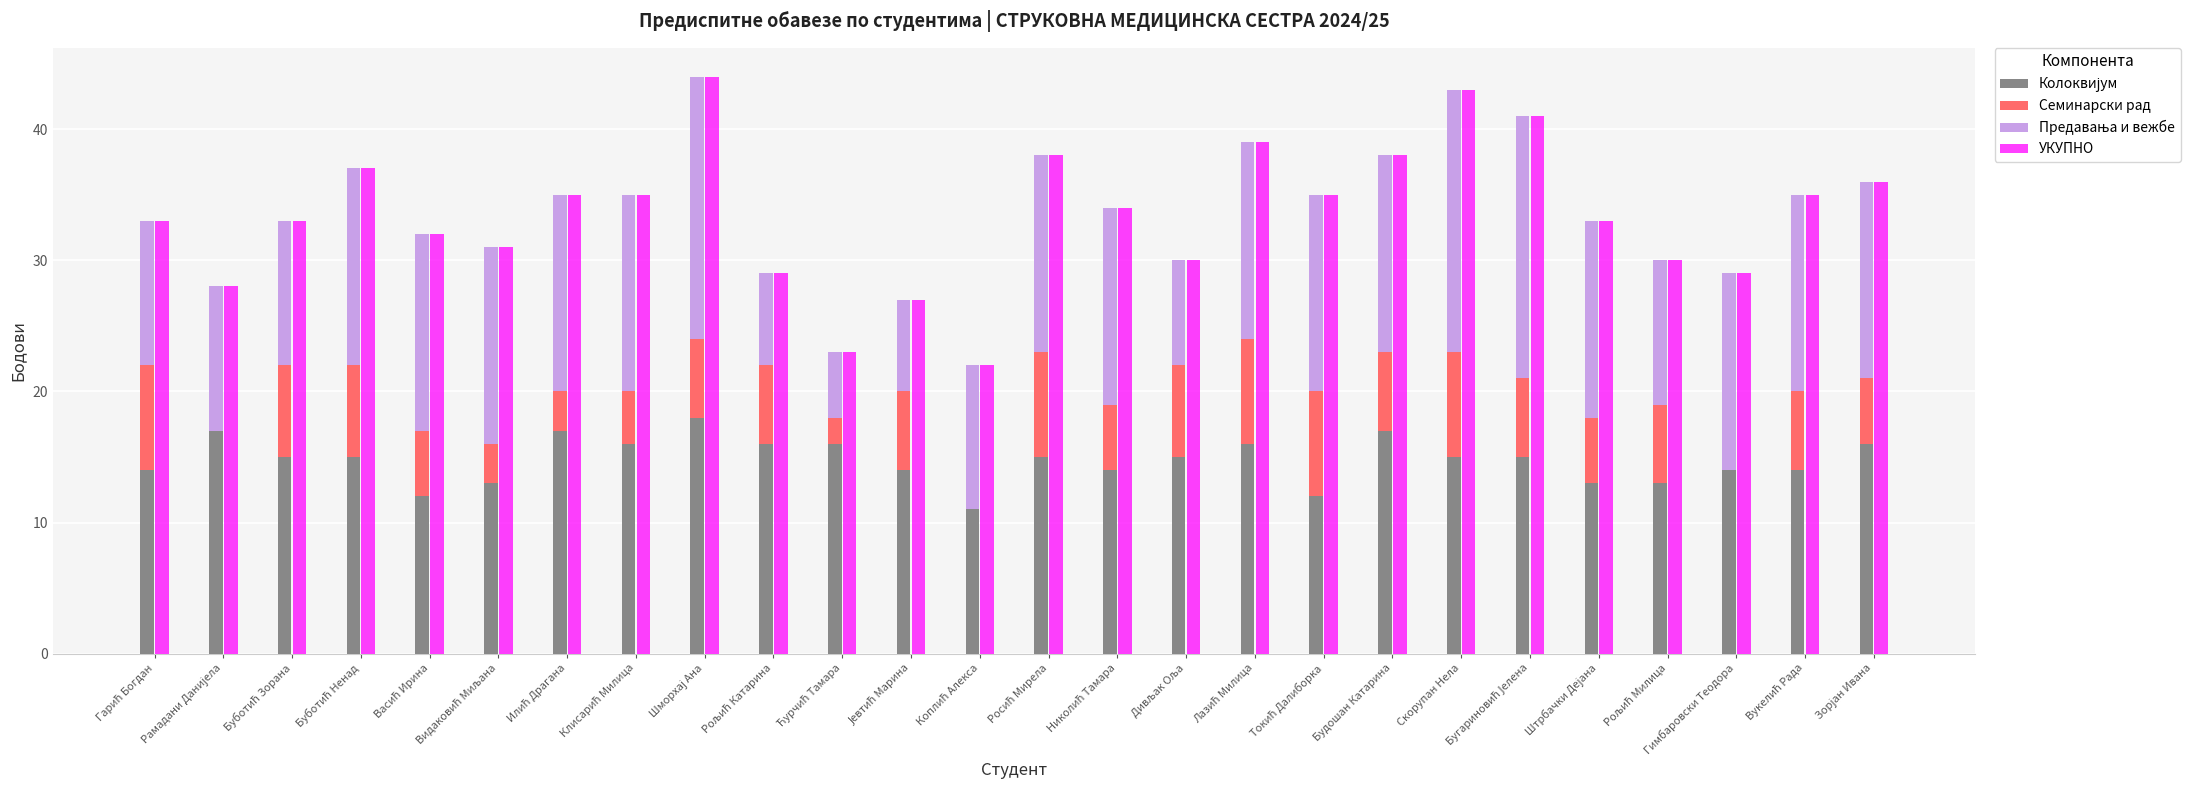

Reading left to right, list all the values displayed in this chart.

Колоквијум: Гарић Богдан=14	Рамадани Данијела=17	Буботић Зорана=15	Буботић Ненад=15	Васић Ирина=12	Видаковић Миљана=13	Илић Драгана=17	Клисарић Милица=16	Шморхај Ана=18	Рољић Катарина=16	Ћурчић Тамара=16	Јевтић Марина=14	Коплић Алекса=11	Росић Мирела=15	Николић Тамара=14	Дивљак Оља=15	Лазић Милица=16	Токић Далиборка=12	Будошан Катарина=17	Скорупан Нела=15	Бугариновић Јелена=15	Штрбачки Дејана=13	Рољић Милица=13	Гимбаровски Теодора=14	Вукелић Рада=14	Зорјан Ивана=16
Семинарски рад: Гарић Богдан=8	Рамадани Данијела=0	Буботић Зорана=7	Буботић Ненад=7	Васић Ирина=5	Видаковић Миљана=3	Илић Драгана=3	Клисарић Милица=4	Шморхај Ана=6	Рољић Катарина=6	Ћурчић Тамара=2	Јевтић Марина=6	Коплић Алекса=0	Росић Мирела=8	Николић Тамара=5	Дивљак Оља=7	Лазић Милица=8	Токић Далиборка=8	Будошан Катарина=6	Скорупан Нела=8	Бугариновић Јелена=6	Штрбачки Дејана=5	Рољић Милица=6	Гимбаровски Теодора=0	Вукелић Рада=6	Зорјан Ивана=5
Предавања и вежбе: Гарић Богдан=11	Рамадани Данијела=11	Буботић Зорана=11	Буботић Ненад=15	Васић Ирина=15	Видаковић Миљана=15	Илић Драгана=15	Клисарић Милица=15	Шморхај Ана=20	Рољић Катарина=7	Ћурчић Тамара=5	Јевтић Марина=7	Коплић Алекса=11	Росић Мирела=15	Николић Тамара=15	Дивљак Оља=8	Лазић Милица=15	Токић Далиборка=15	Будошан Катарина=15	Скорупан Нела=20	Бугариновић Јелена=20	Штрбачки Дејана=15	Рољић Милица=11	Гимбаровски Теодора=15	Вукелић Рада=15	Зорјан Ивана=15
УКУПНО: Гарић Богдан=33	Рамадани Данијела=28	Буботић Зорана=33	Буботић Ненад=37	Васић Ирина=32	Видаковић Миљана=31	Илић Драгана=35	Клисарић Милица=35	Шморхај Ана=44	Рољић Катарина=29	Ћурчић Тамара=23	Јевтић Марина=27	Коплић Алекса=22	Росић Мирела=38	Николић Тамара=34	Дивљак Оља=30	Лазић Милица=39	Токић Далиборка=35	Будошан Катарина=38	Скорупан Нела=43	Бугариновић Јелена=41	Штрбачки Дејана=33	Рољић Милица=30	Гимбаровски Теодора=29	Вукелић Рада=35	Зорјан Ивана=36